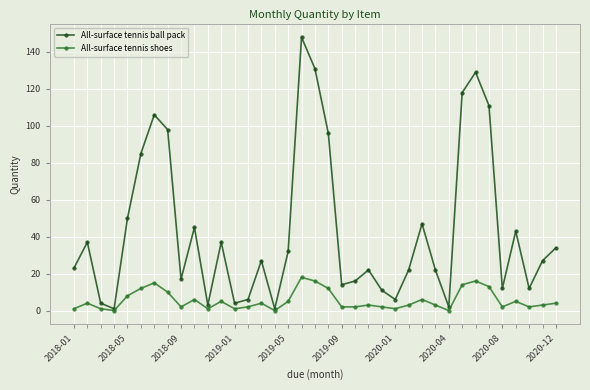

Rank the series by their maximum value, from lowest to highest.

All-surface tennis shoes, All-surface tennis ball pack